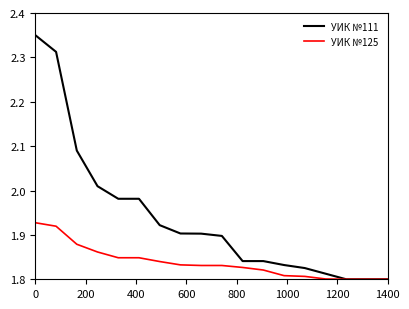

Which series has the widest spread of values?

УИК №111